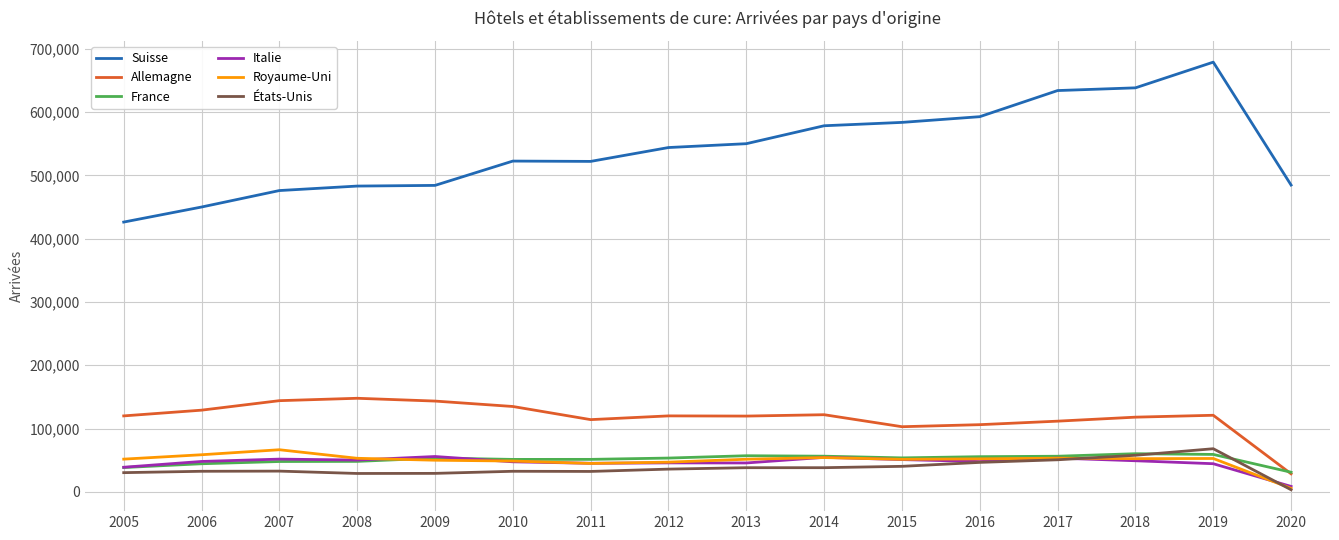

Which label corresponds to the largest value in the chart?

2019